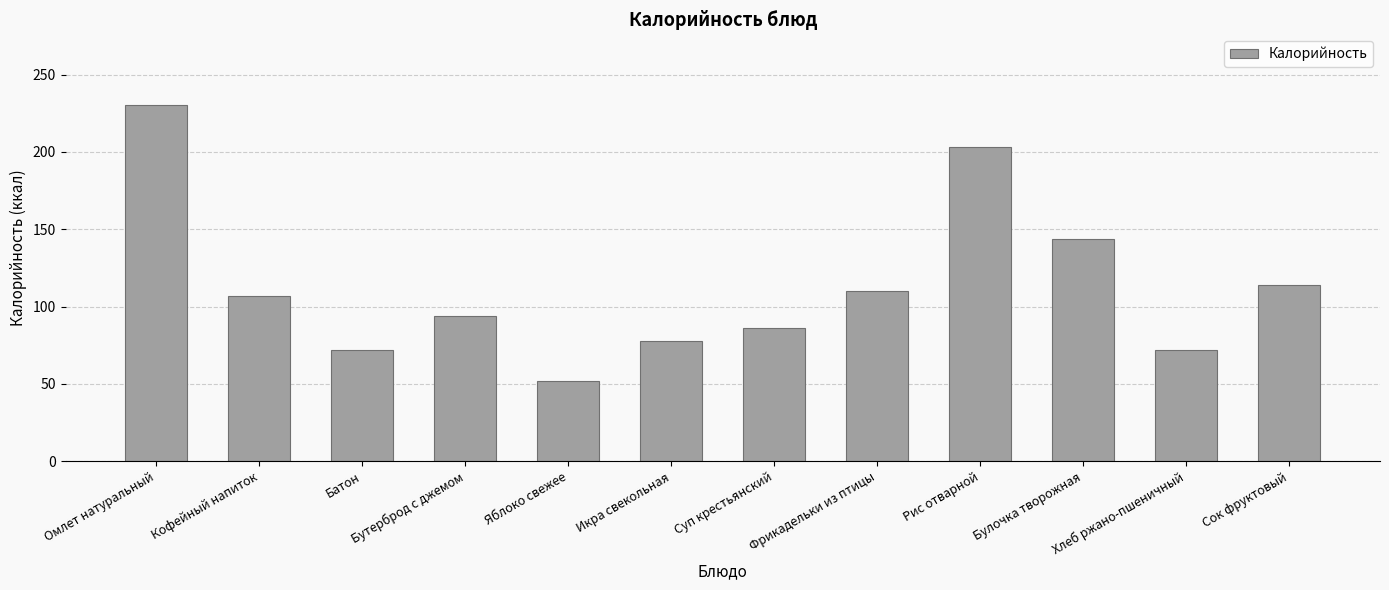

Reading left to right, what are all the values shown in this chart?

230	107	72	94	52	78	86	110	203	144	72	114